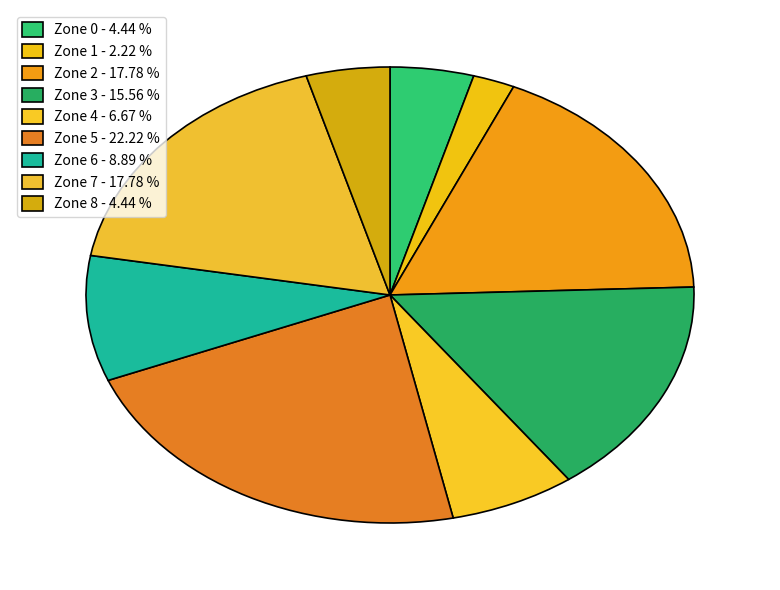

What is the ratio of the value at Zone 8 to the value at Zone 3?

0.3